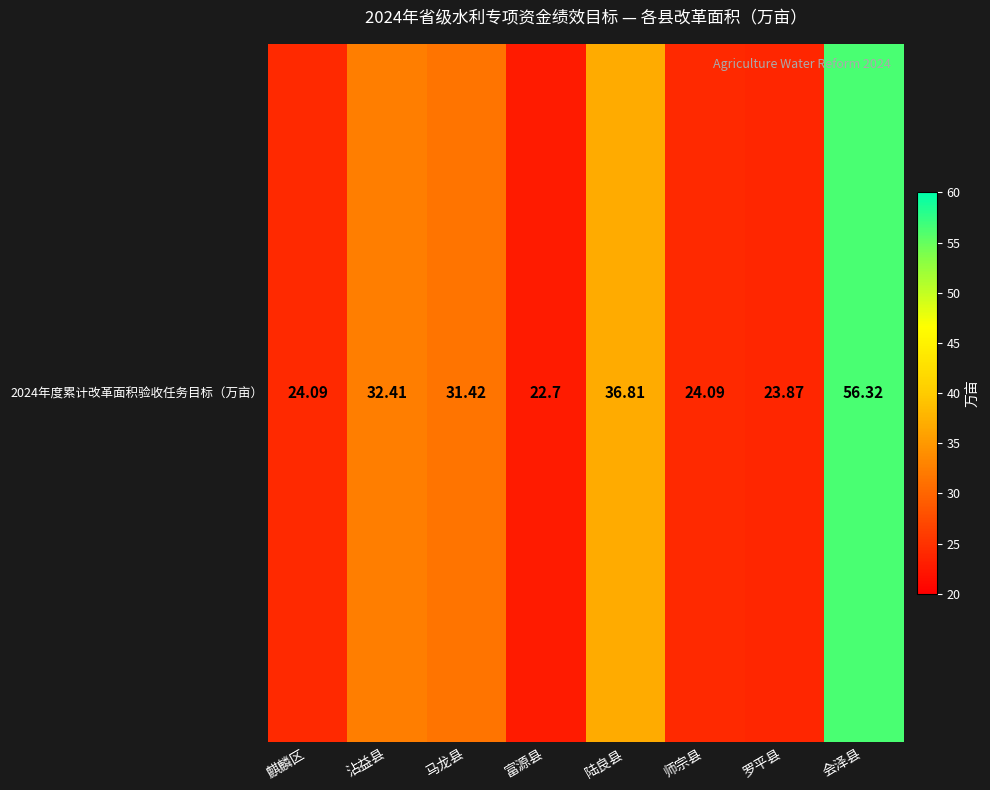

What is the difference between the values at 会泽县 and 师宗县?

32.2